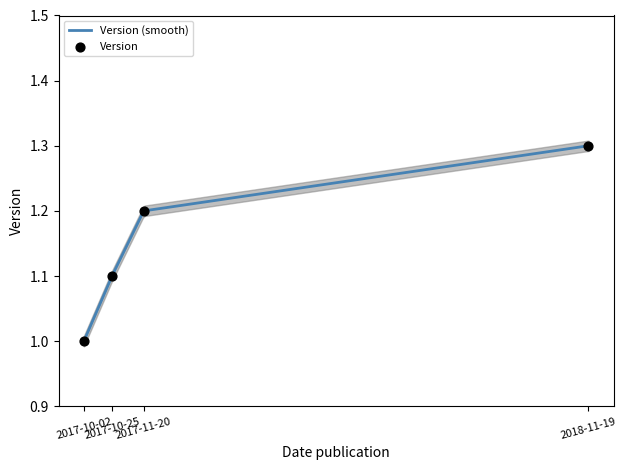

What is the change in value from 2017-10-02 to 2018-11-19?

+0.3